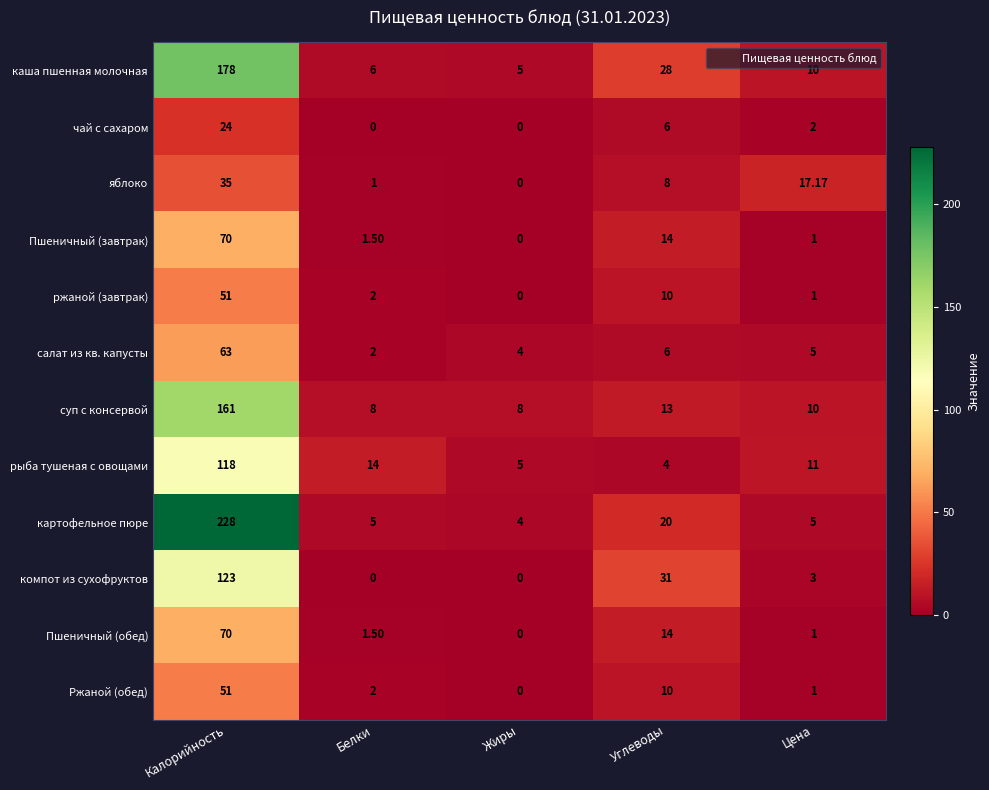

At which category is the sum across all series the highest?

Калорийность